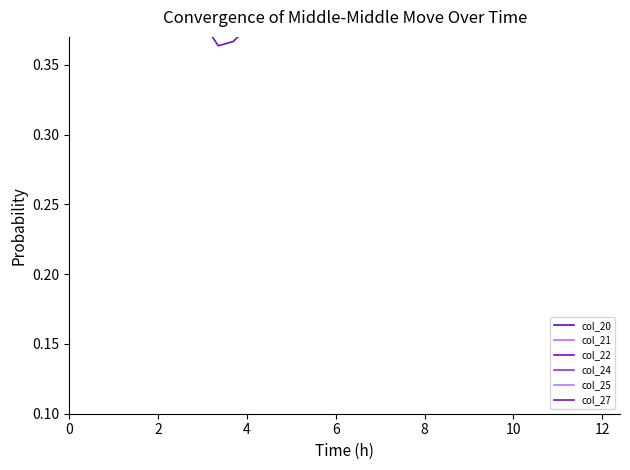

True or false: col_27 and col_24 cross at least once.

False